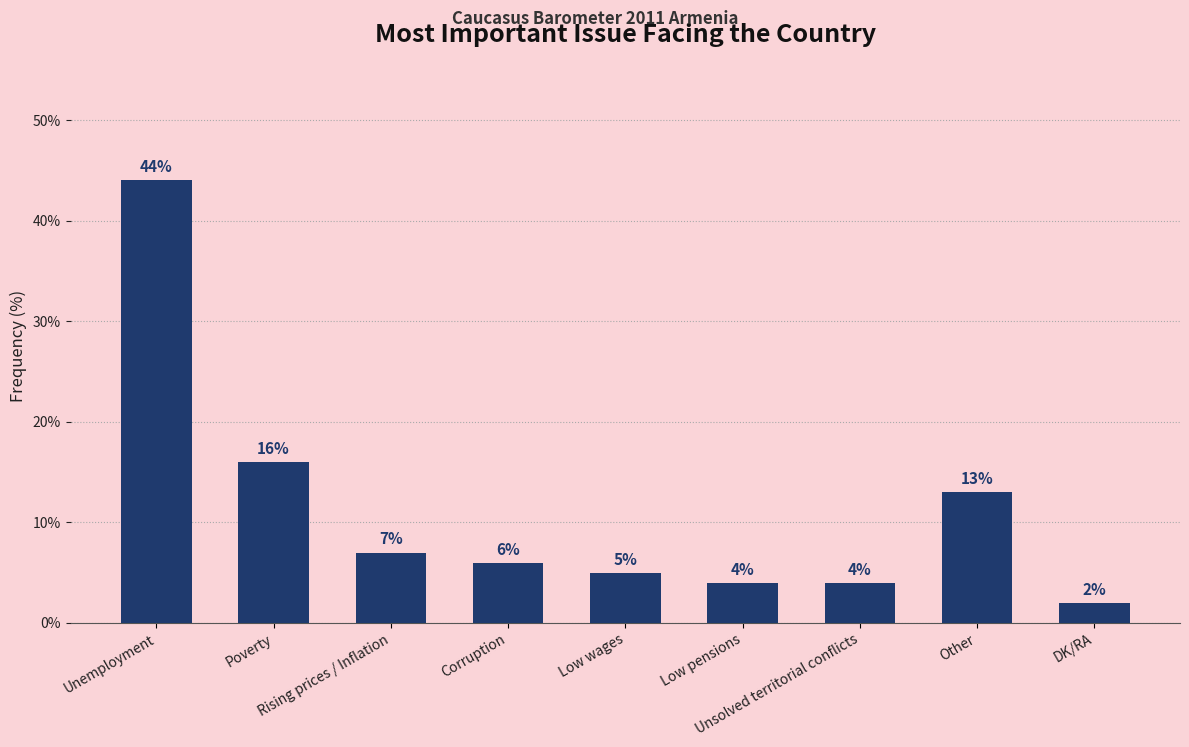

What is the difference between the maximum and minimum values?

42